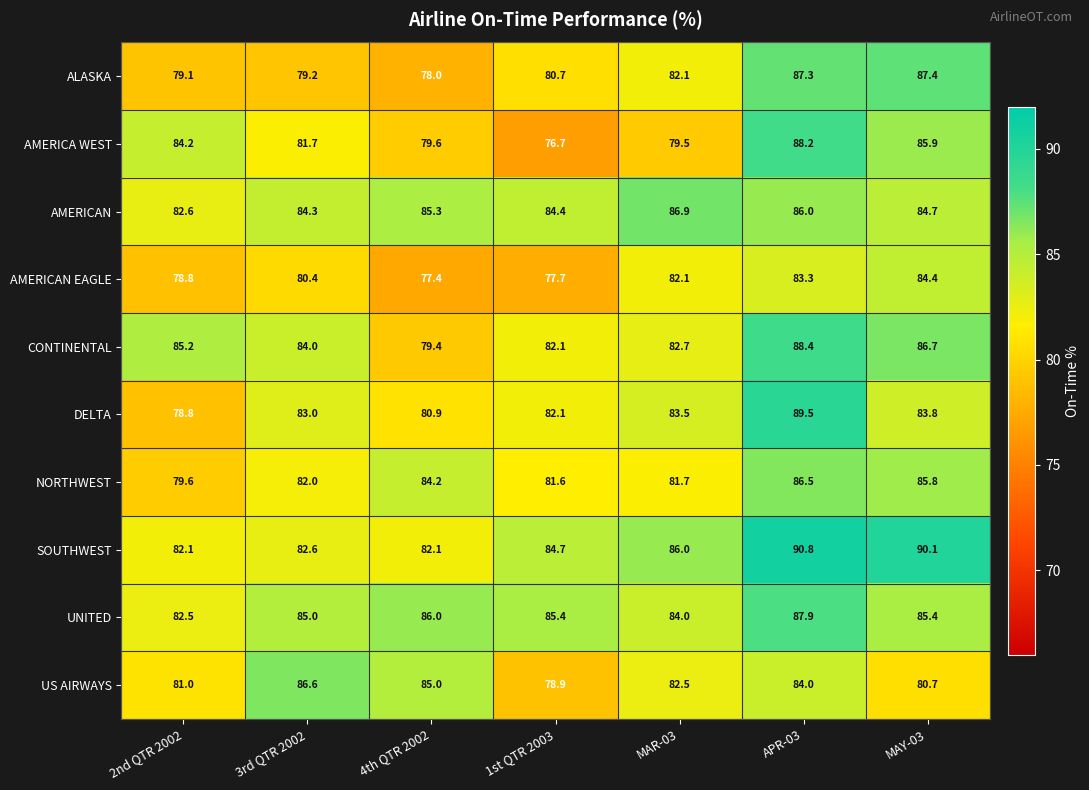

Read the US AIRWAYS value at APR-03.

84.0